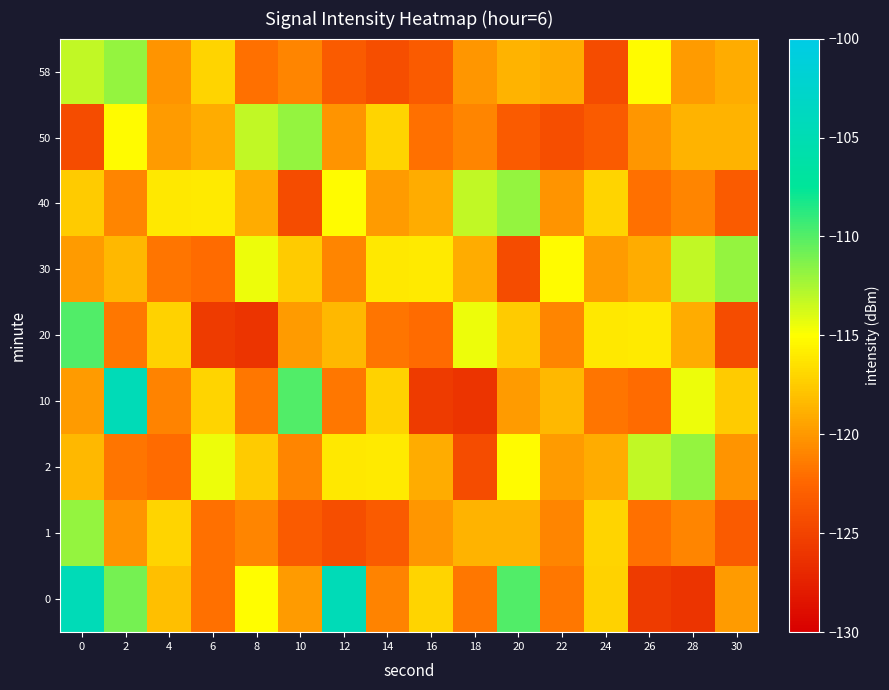

Count the number of categories in the chart.

16